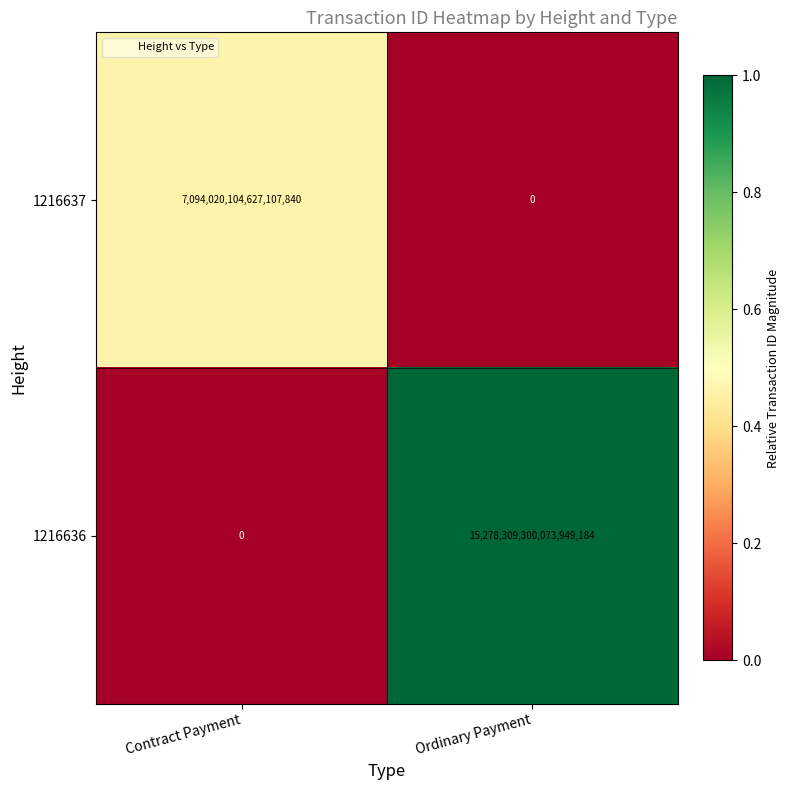

Which series has the widest spread of values?

1216636